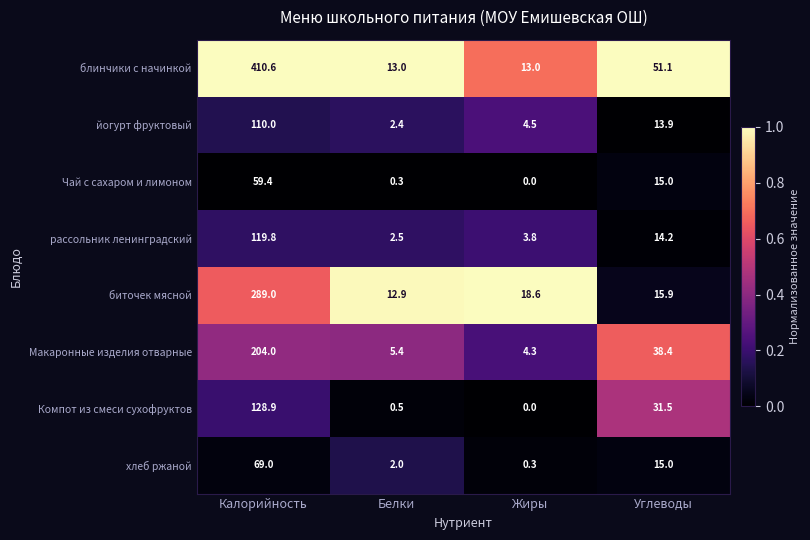

True or false: рассольник ленинградский has a value of 2.5 at Белки.

True